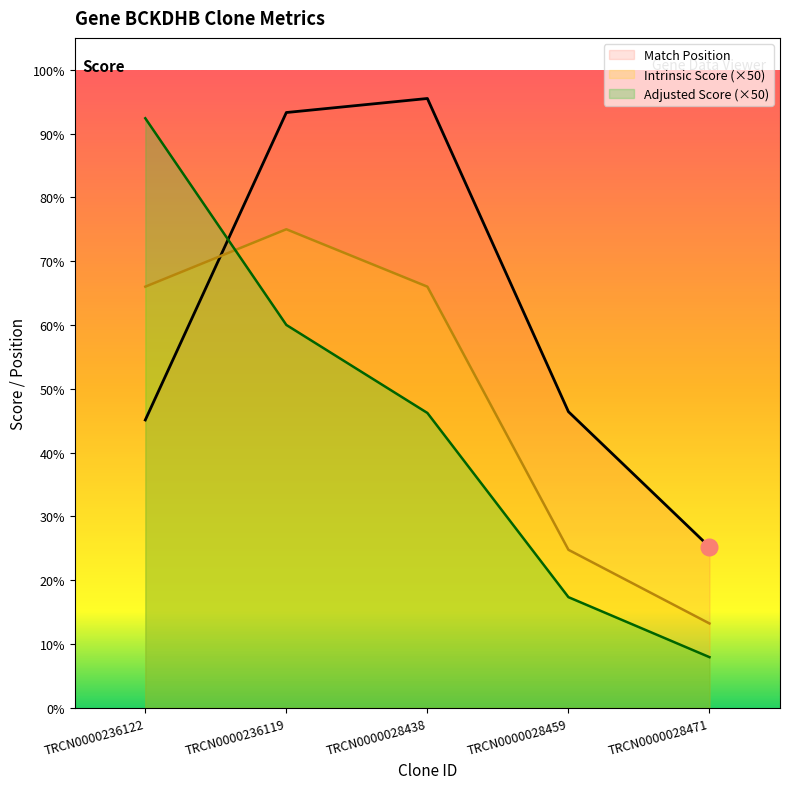

True or false: Intrinsic Score and Adjusted Score cross at least once.

True